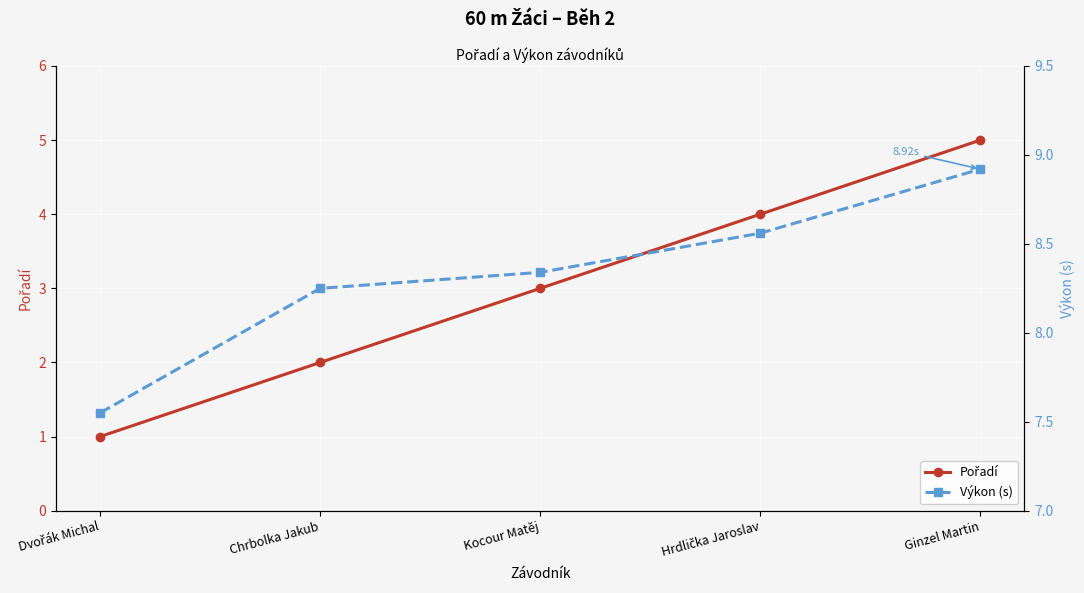

True or false: Pořadí and Výkon (s) cross at least once.

False